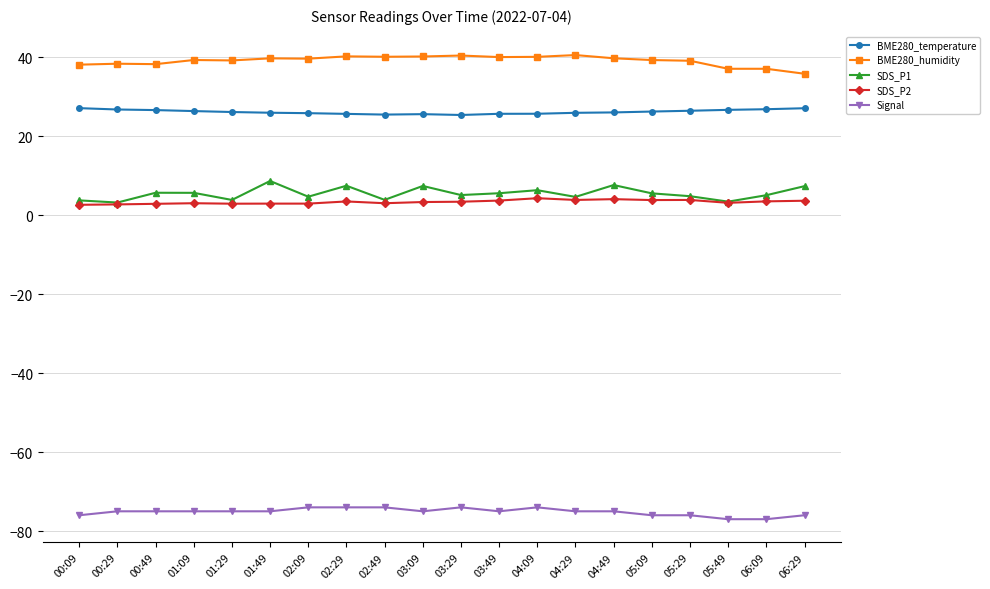

What is the total value across all series at 02:09?

-1.0